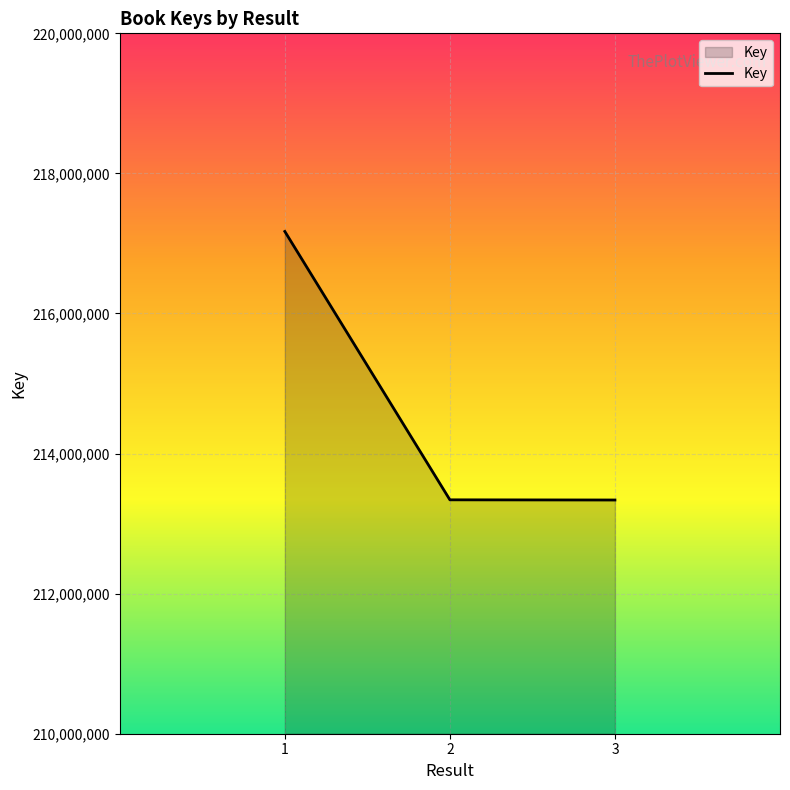

Does the chart have visible grid lines?

Yes